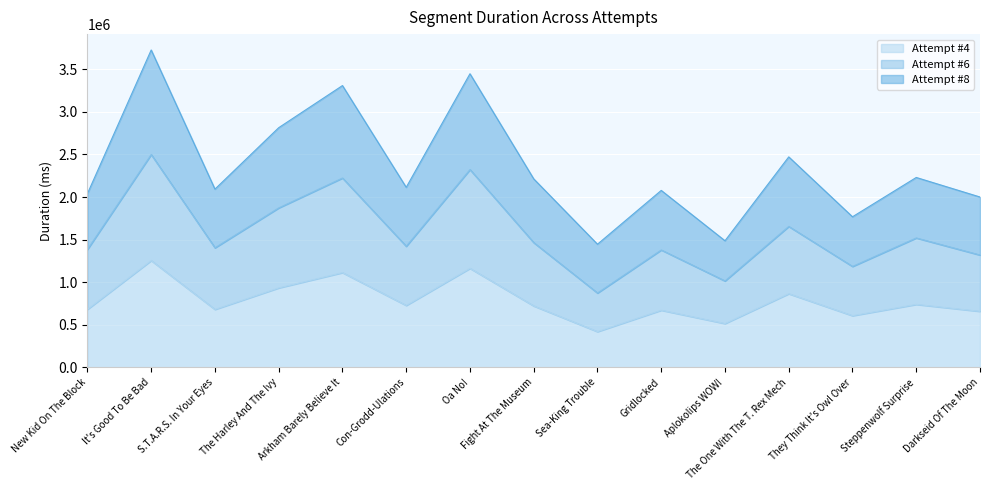

Which series has the largest total across all categories?

Attempt #8